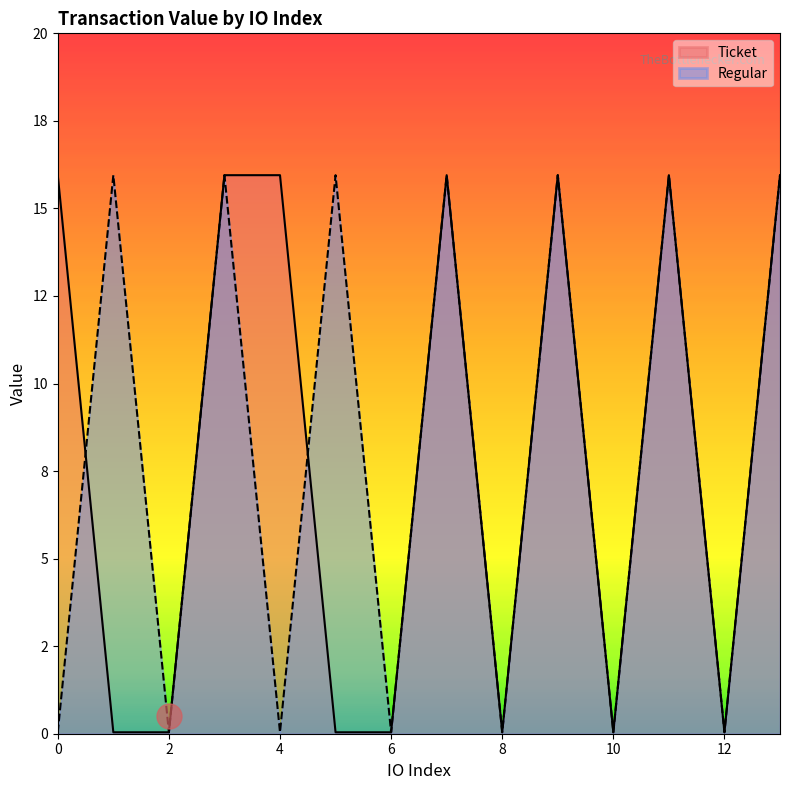

At how many categories does at least one series exceed 13?

9